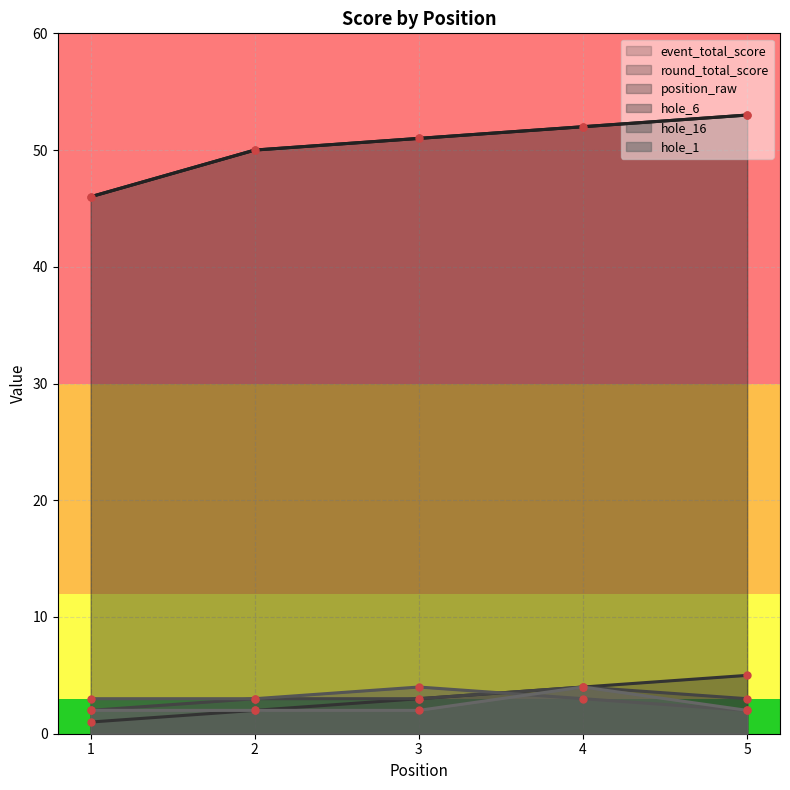

At which label is hole_6 closest to 3?

2